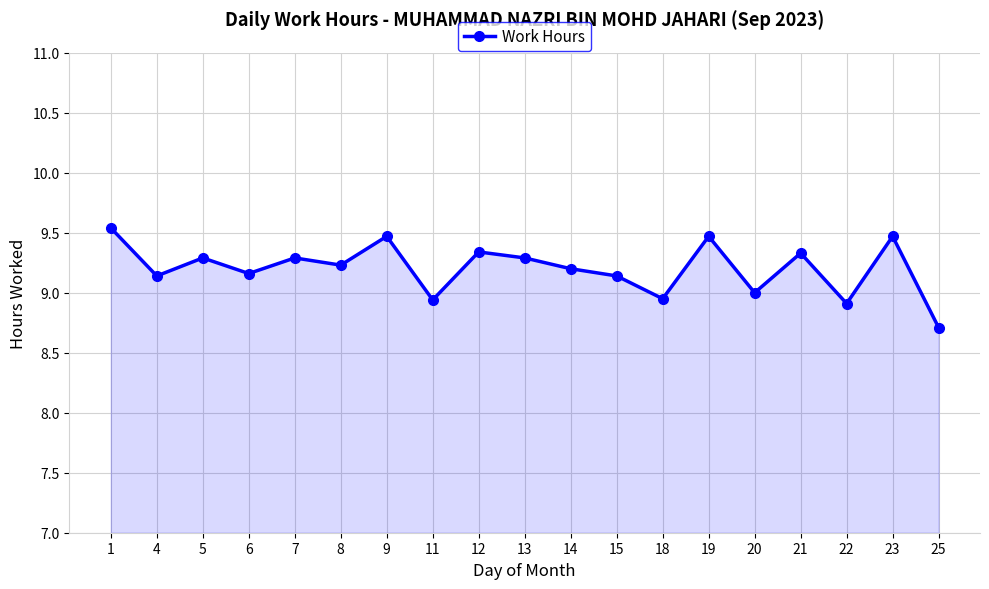

Does the chart have visible grid lines?

Yes